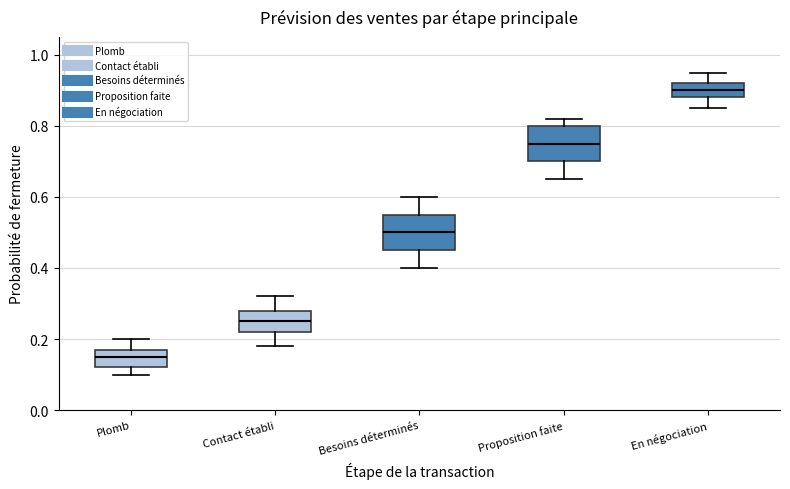

Reading left to right, transcribe this box plot: for each box, give where its median line is, the range the box spans, and where its two whiskers end, as read against the y-axis. The values are not printed on the chart, so give them approximately, as read against the axis.

Plomb: median 0.16, box 0.12 to 0.18, whiskers 0.10 to 0.20
Contact établi: median 0.26, box 0.22 to 0.28, whiskers 0.18 to 0.32
Besoins déterminés: median 0.50, box 0.46 to 0.56, whiskers 0.40 to 0.60
Proposition faite: median 0.76, box 0.70 to 0.80, whiskers 0.66 to 0.82
En négociation: median 0.90, box 0.88 to 0.92, whiskers 0.86 to 0.96